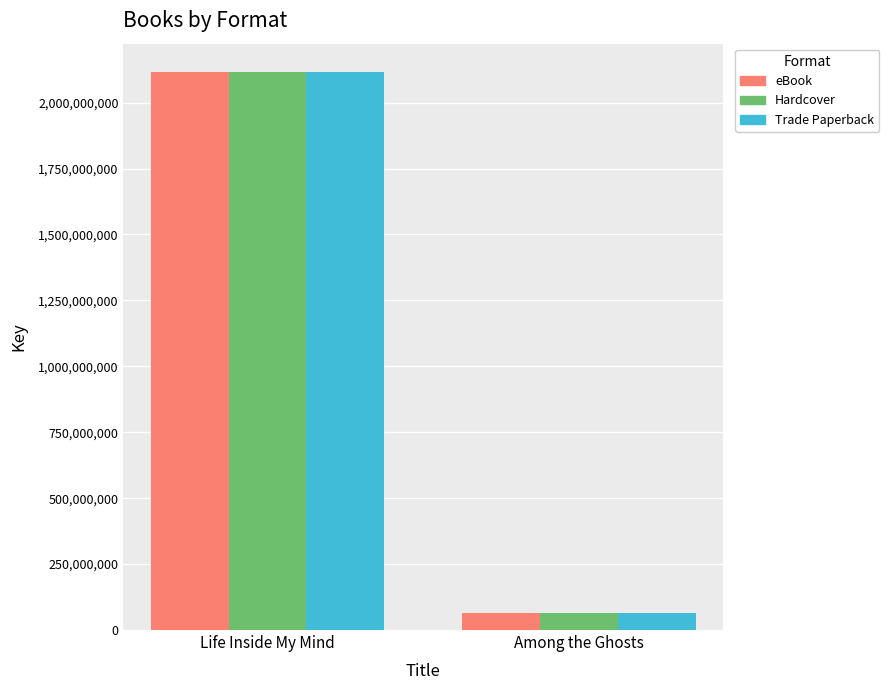

What is the label of the 2nd bar from the left?

Among the Ghosts